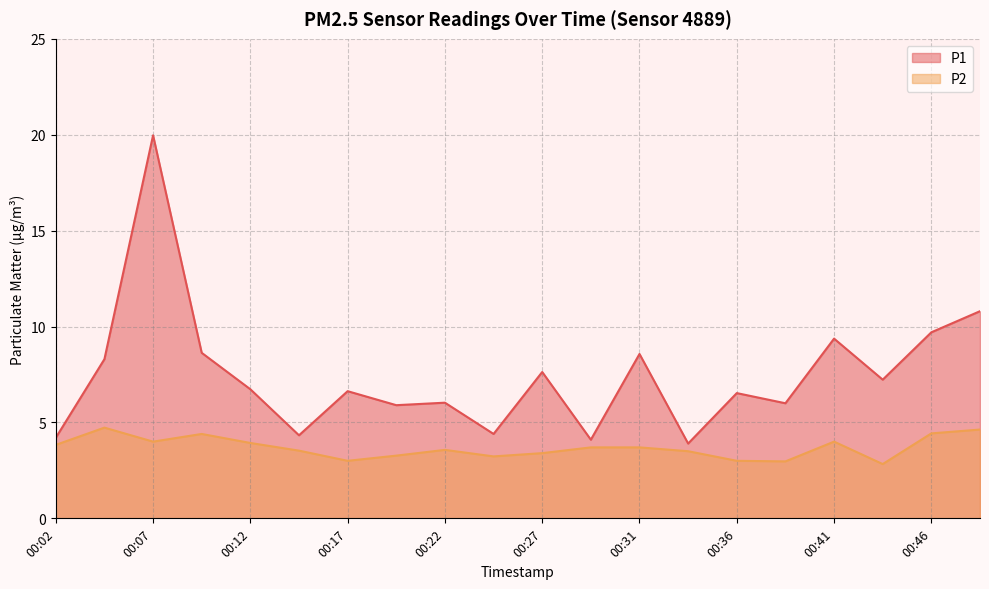

Which label corresponds to the smallest value in the chart?

00:44